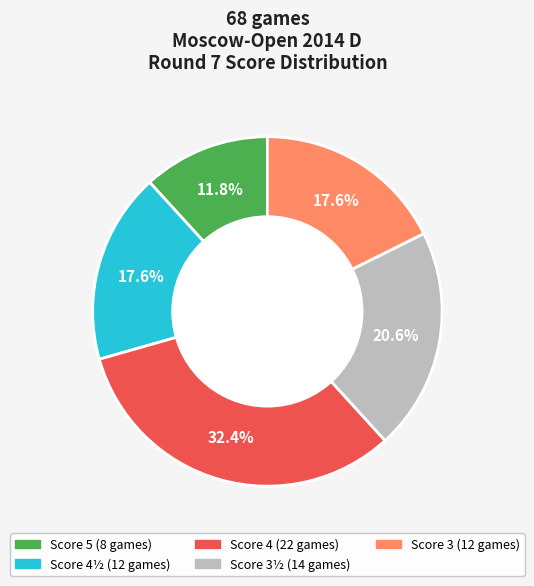

Does any single category account for the majority?

No